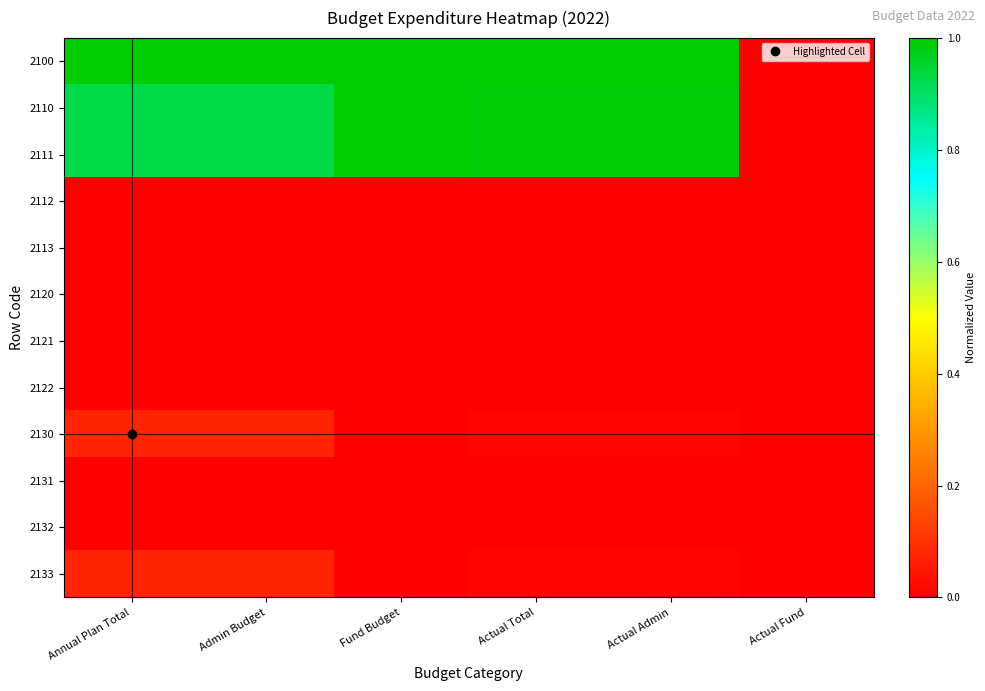

Count the number of categories in the chart.

6